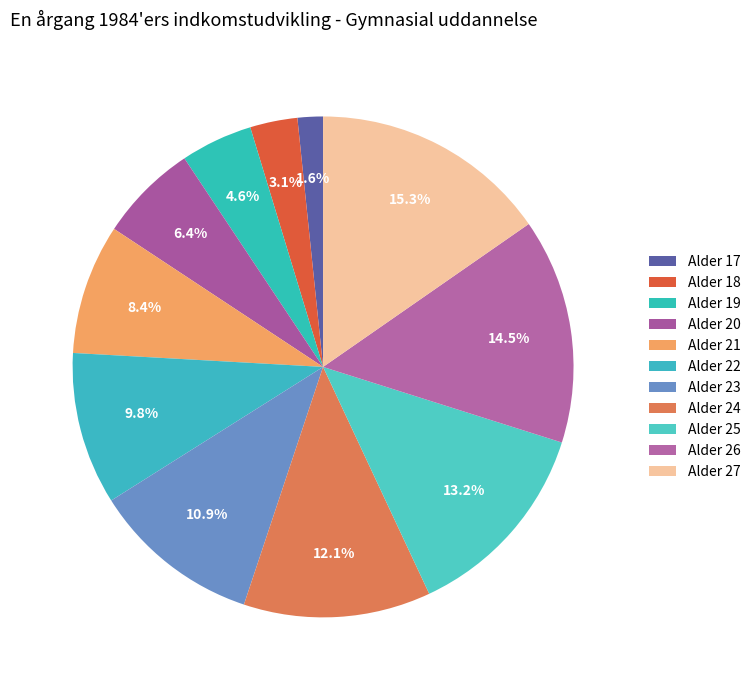

Rank the categories by value from lowest to highest.

17, 18, 19, 20, 21, 22, 23, 24, 25, 26, 27